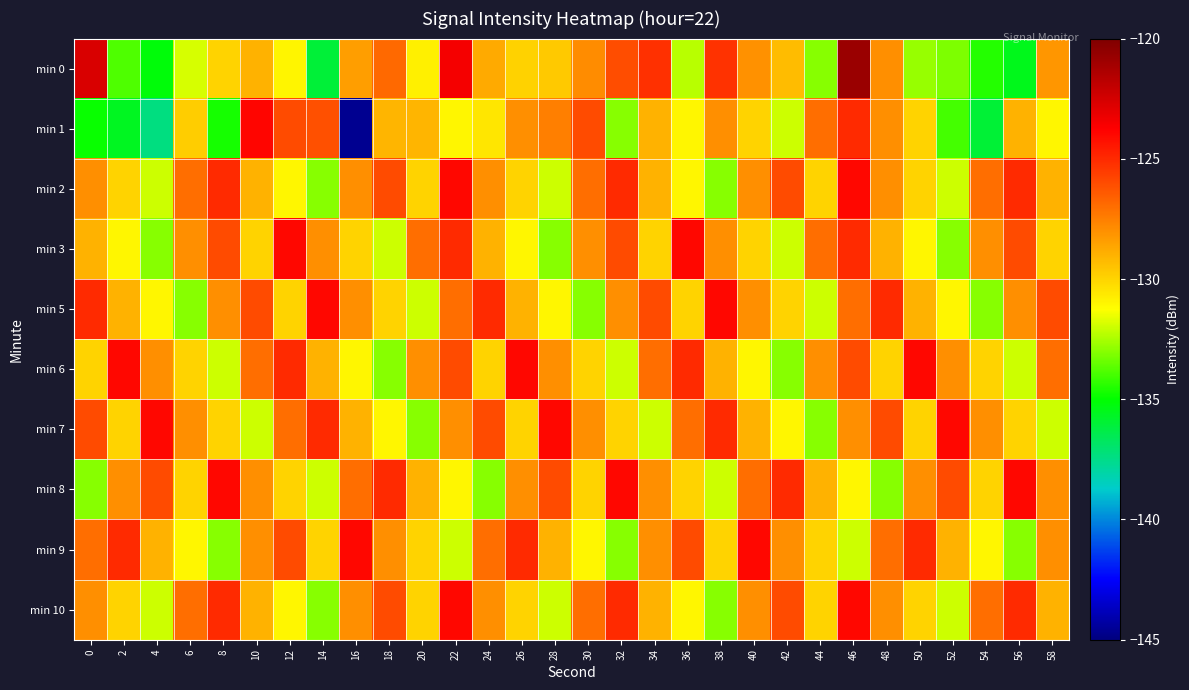

List the series in order of their peak value, highest first.

min 0, min 1, min 2, min 3, min 5, min 6, min 7, min 8, min 9, min 10